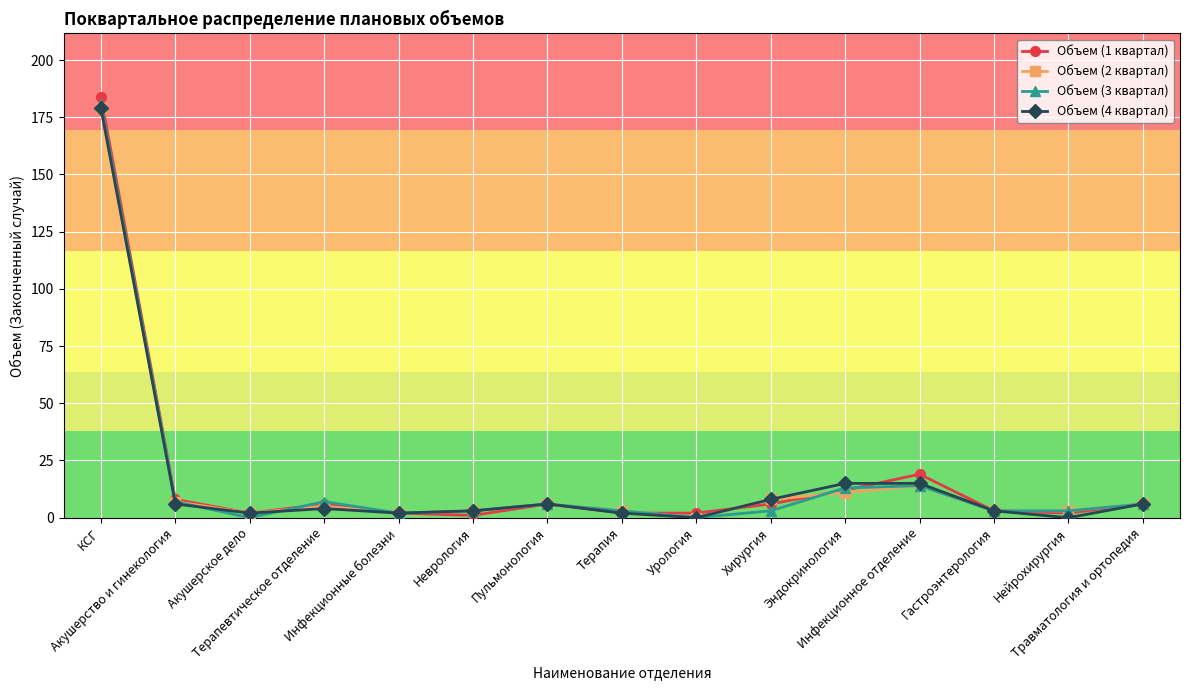

Where does the Объем (1 квартал) series first go above 6?

КСГ